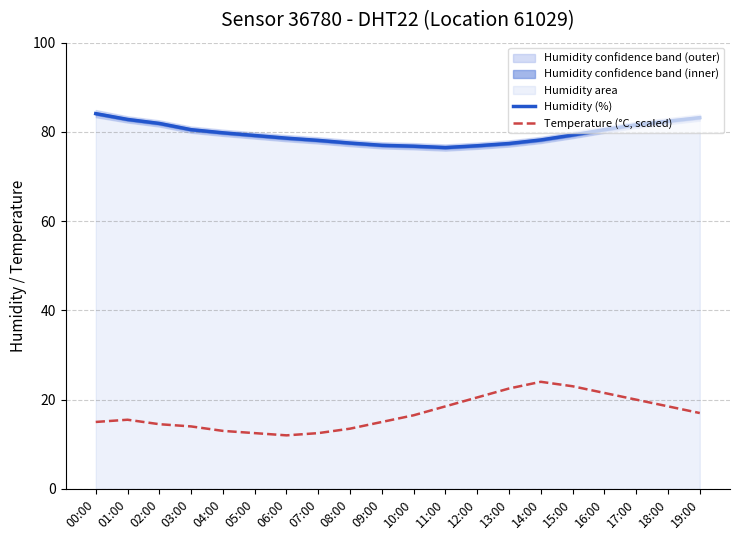

Reading right to left, transcribe all the data shown in this chart.

Humidity (%): 19:00=83.2	18:00=82.4	17:00=81.6	16:00=80.5	15:00=79.3	14:00=78.2	13:00=77.4	12:00=76.9	11:00=76.5	10:00=76.8	09:00=77.0	08:00=77.5	07:00=78.1	06:00=78.6	05:00=79.2	04:00=79.8	03:00=80.5	02:00=81.9	01:00=82.8	00:00=84.1
Temperature (°C, scaled): 19:00=17.0	18:00=18.5	17:00=20.0	16:00=21.5	15:00=23.0	14:00=24.0	13:00=22.5	12:00=20.5	11:00=18.5	10:00=16.5	09:00=15.0	08:00=13.5	07:00=12.5	06:00=12.0	05:00=12.5	04:00=13.0	03:00=14.0	02:00=14.5	01:00=15.5	00:00=15.0